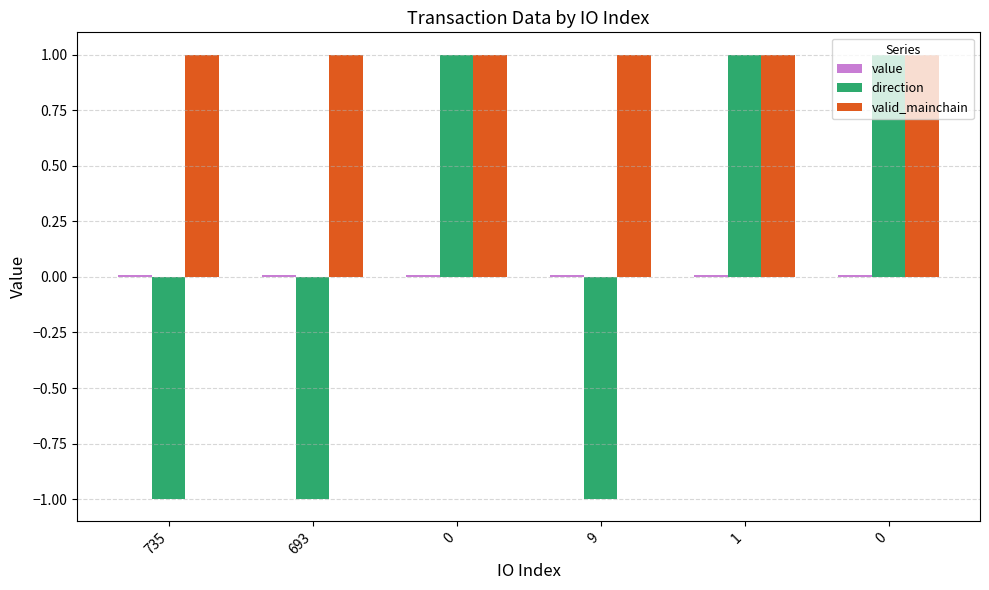

What is the average value of the valid_mainchain series?

1.0